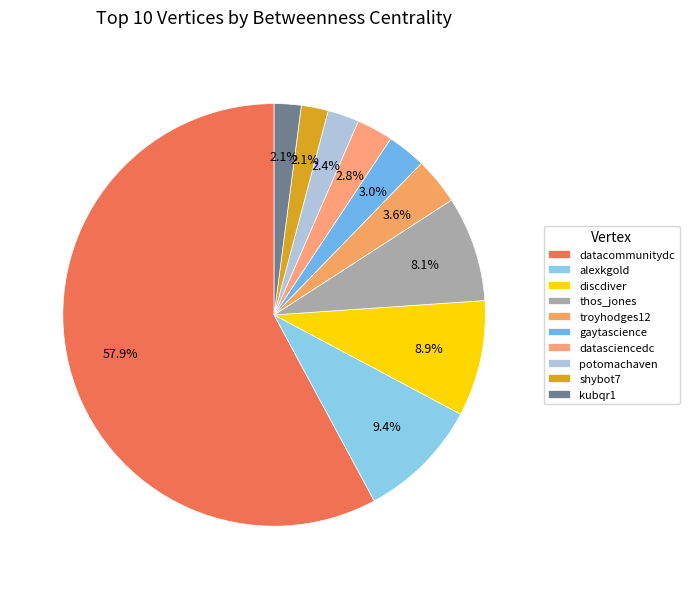

To the nearest percent, what percentage of the pie is kubqr1?

2%